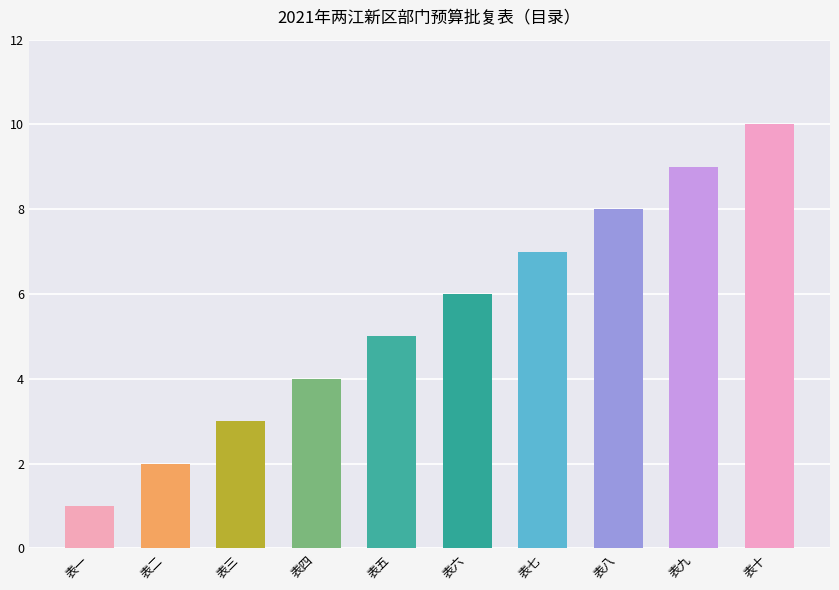

Does the chart contain stacked bars?

No